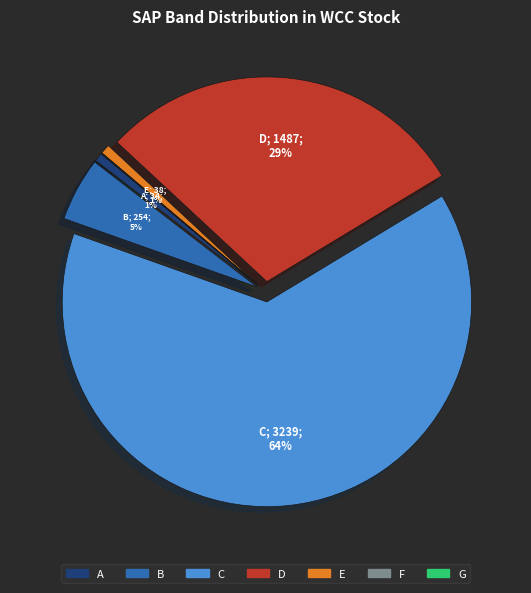

To the nearest percent, what is the difference between the largest and smallest slice percentages?

64%